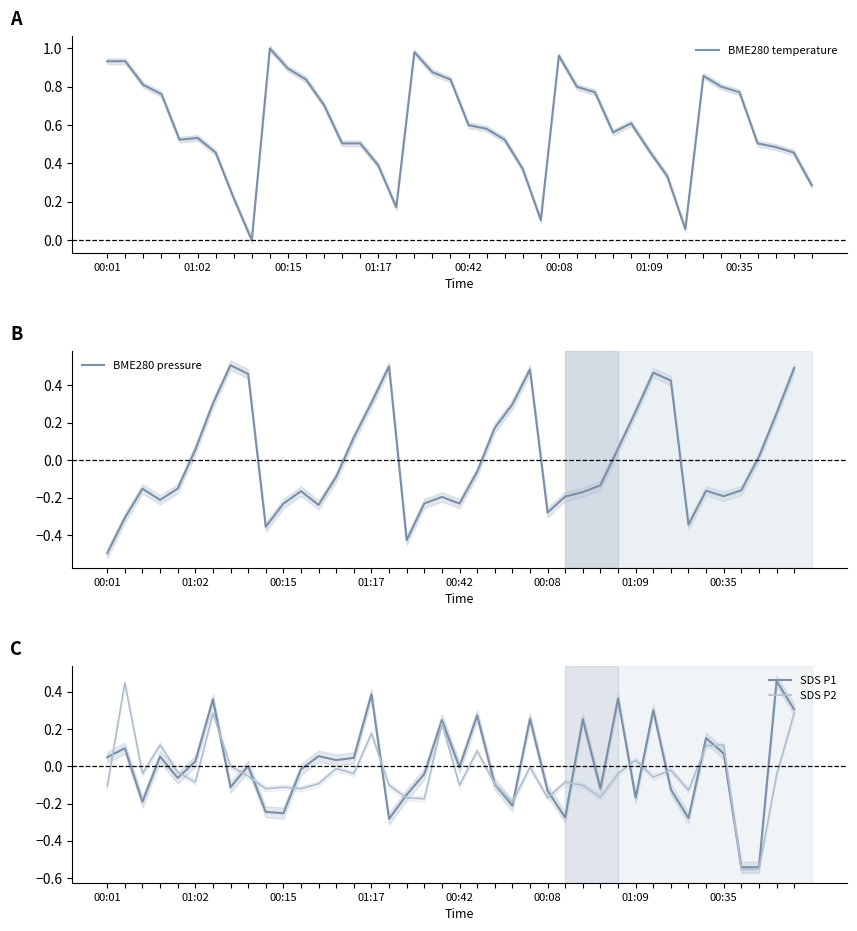

True or false: BME280 temperature and SDS P2 cross at least once.

False